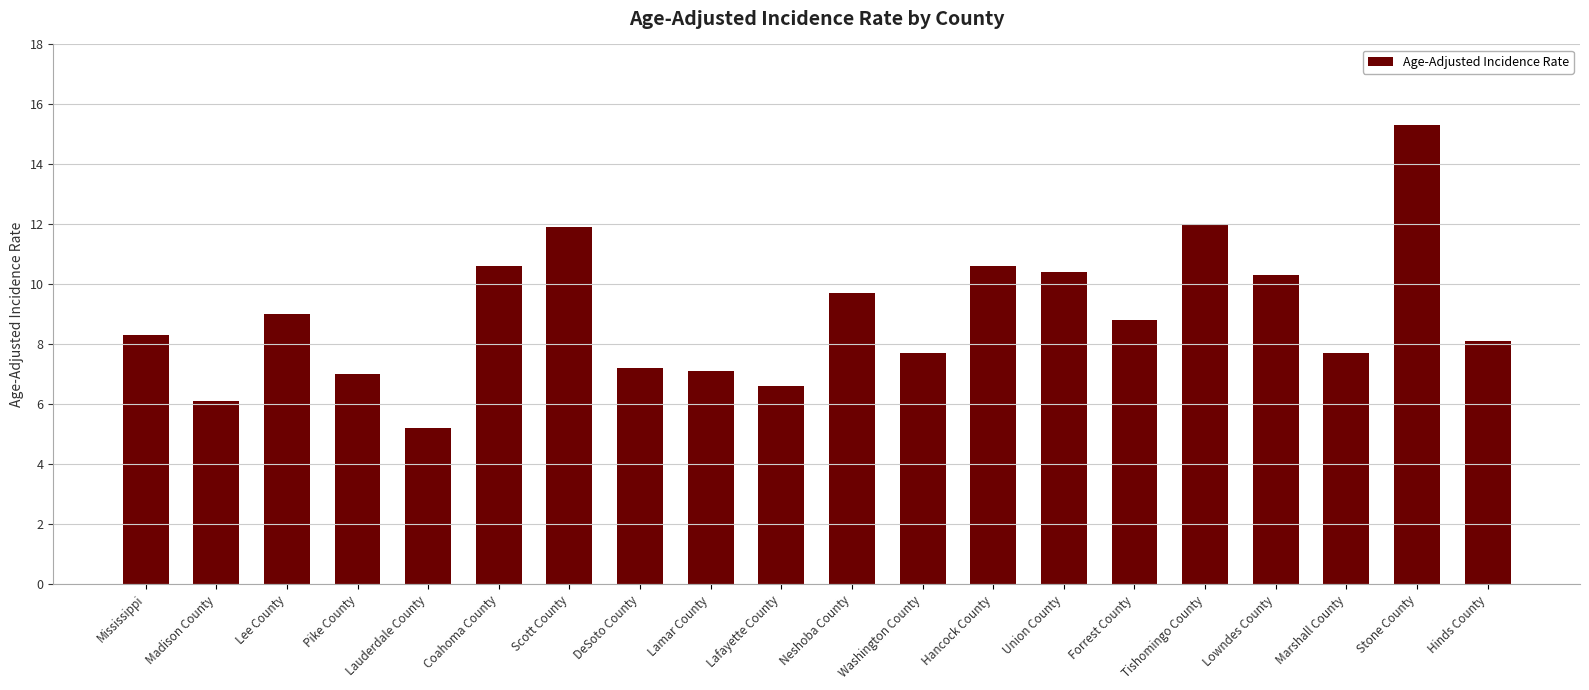

What is the difference between the maximum and minimum values?

10.1